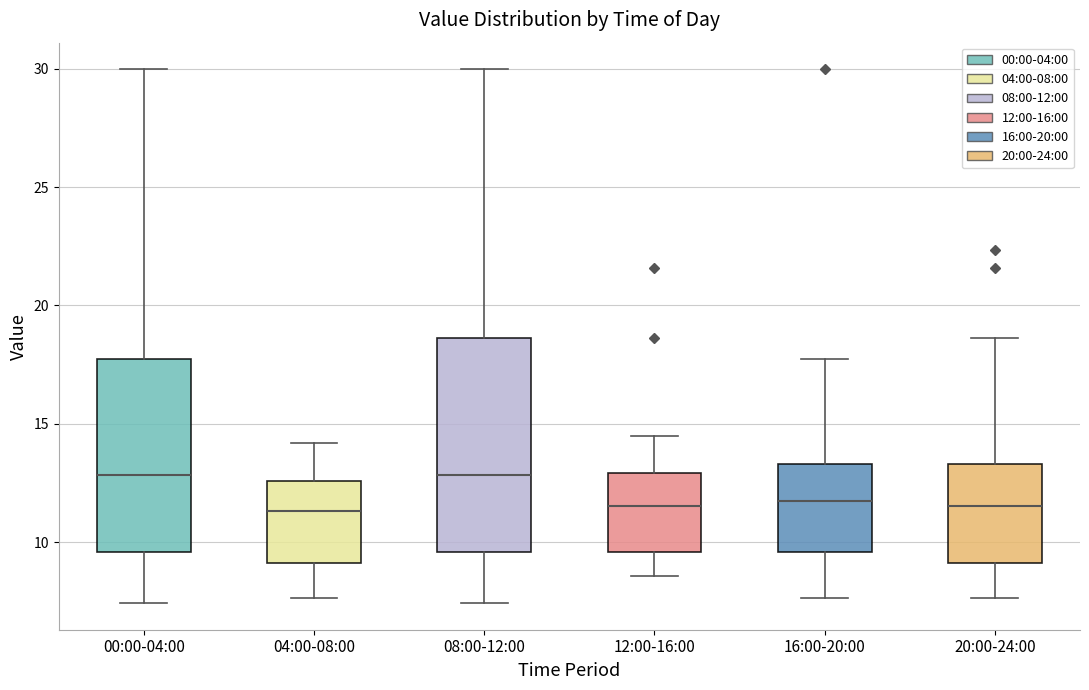

Which box is the tallest, from its lower edge to its upper edge?

08:00-12:00